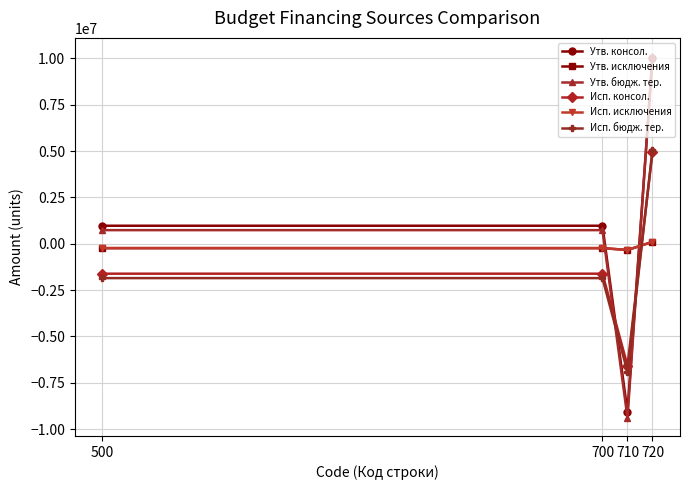

The Исп. исключения series shows -515054.4 at 710. True or false?

False